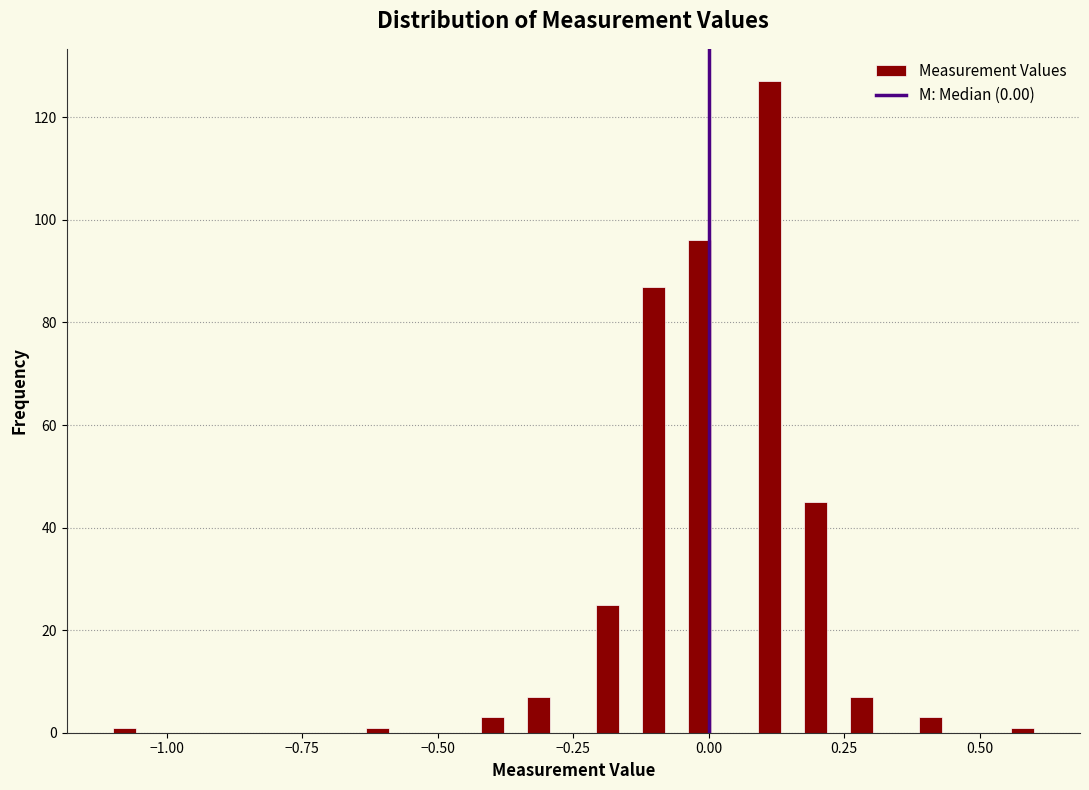

Read against the x-axis, roughly where is the centre of the tallest bar?

0.10